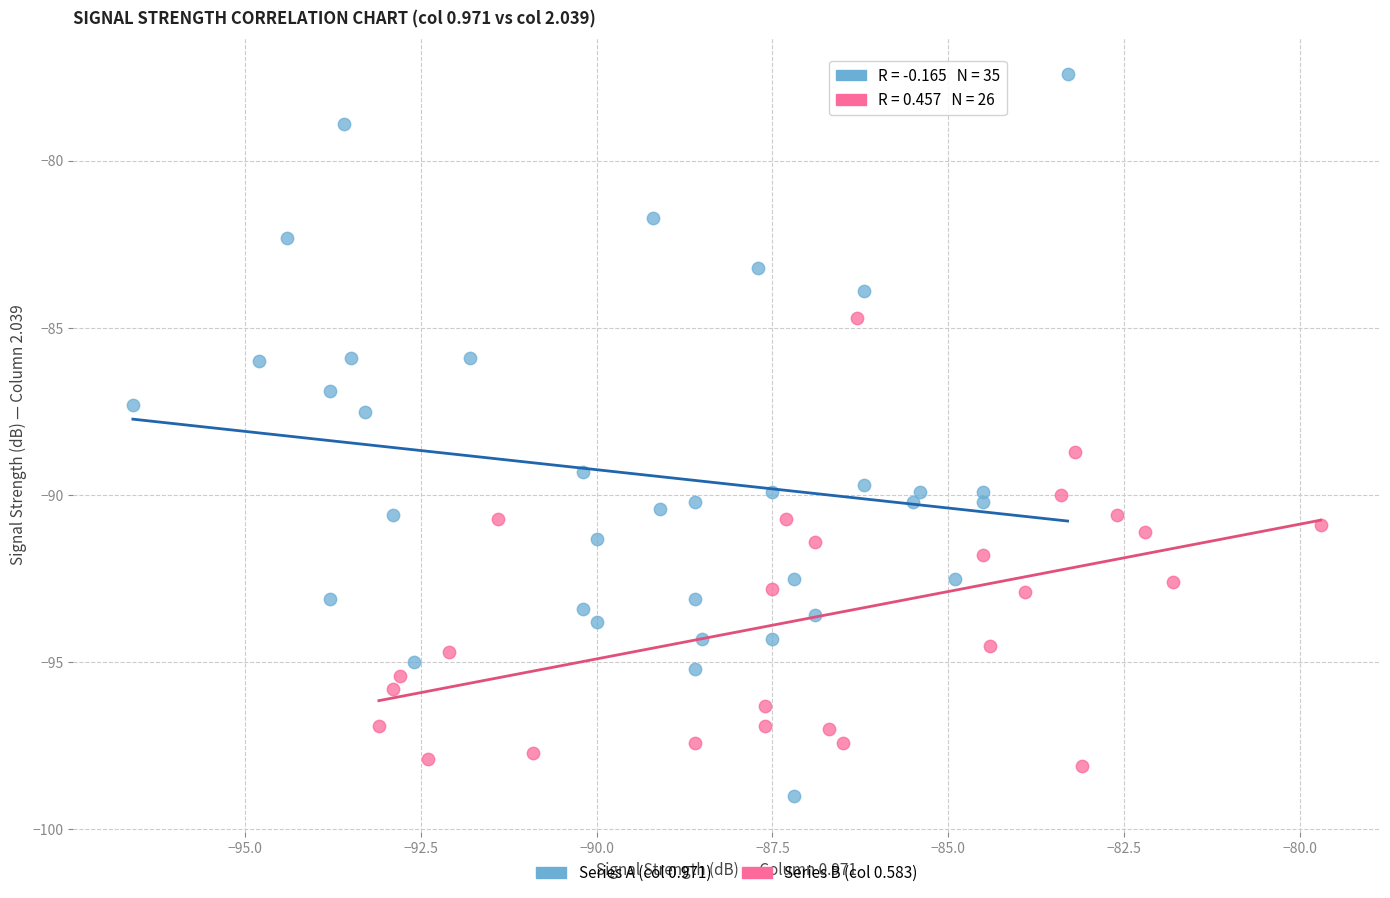

What are all the series names shown in the legend?

Series A (col 0.971), Series B (col 0.583)